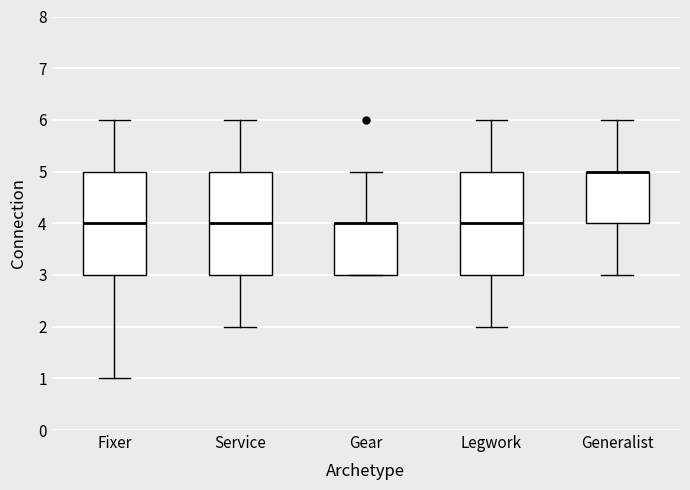

Reading left to right, read every box against the y-axis: the position of its median line, the range the box covers, and the ends of its whiskers. The values are not printed on the chart, so give them approximately, as read against the axis.

Fixer: median 4, box 3 to 5, whiskers 1 to 6
Service: median 4, box 3 to 5, whiskers 2 to 6
Gear: median 4 (drawn on the box's upper edge), box 3 to 4, whiskers 3 to 5
Legwork: median 4, box 3 to 5, whiskers 2 to 6
Generalist: median 5 (drawn on the box's upper edge), box 4 to 5, whiskers 3 to 6